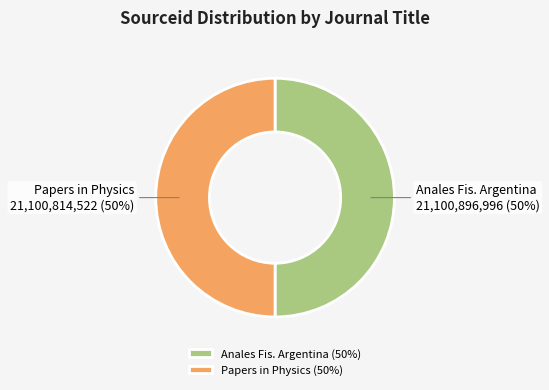

To the nearest percent, what percentage of the pie is Papers in Physics (50%)?

50%